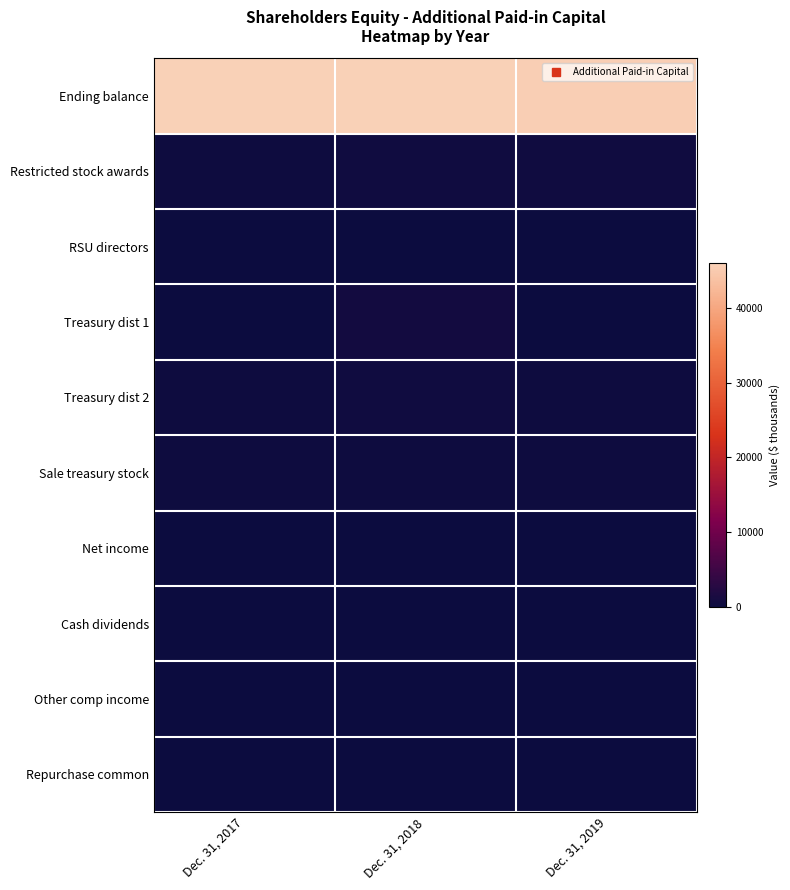

Reading right to left, list all the values displayed in this chart.

Ending balance: Dec. 31, 2019=45603	Dec. 31, 2018=45820	Dec. 31, 2017=45967
Restricted stock awards: Dec. 31, 2019=503	Dec. 31, 2018=405	Dec. 31, 2017=210
RSU directors: Dec. 31, 2019=42	Dec. 31, 2018=67	Dec. 31, 2017=98
Treasury dist 1: Dec. 31, 2019=52	Dec. 31, 2018=722	Dec. 31, 2017=51
Treasury dist 2: Dec. 31, 2019=353	Dec. 31, 2018=370	Dec. 31, 2017=260
Sale treasury stock: Dec. 31, 2019=244	Dec. 31, 2018=282	Dec. 31, 2017=206
Net income: Dec. 31, 2019=0	Dec. 31, 2018=0	Dec. 31, 2017=0
Cash dividends: Dec. 31, 2019=0	Dec. 31, 2018=0	Dec. 31, 2017=0
Other comp income: Dec. 31, 2019=0	Dec. 31, 2018=0	Dec. 31, 2017=43
Repurchase common: Dec. 31, 2019=139	Dec. 31, 2018=147	Dec. 31, 2017=68